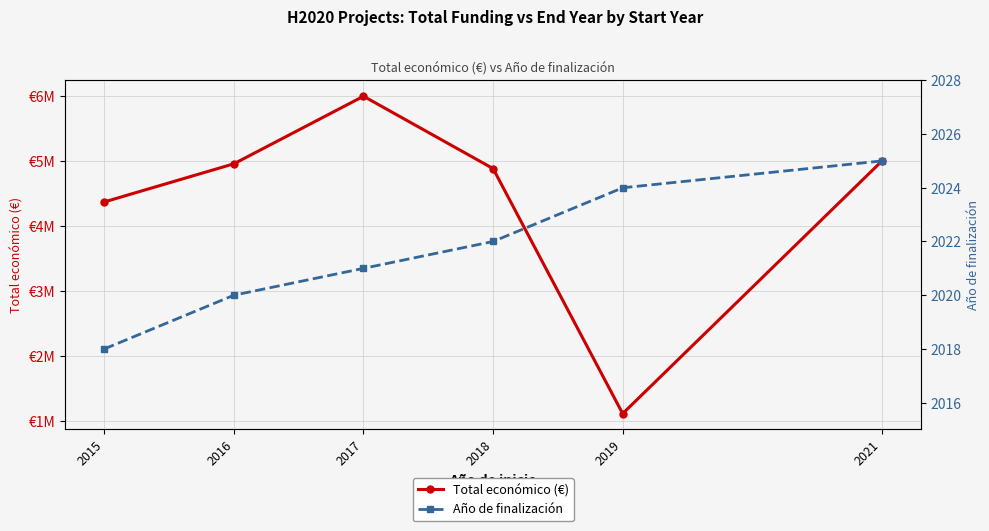

List the labels in order of Total económico (€) value, smallest first.

2019, 2015, 2018, 2016, 2021, 2017